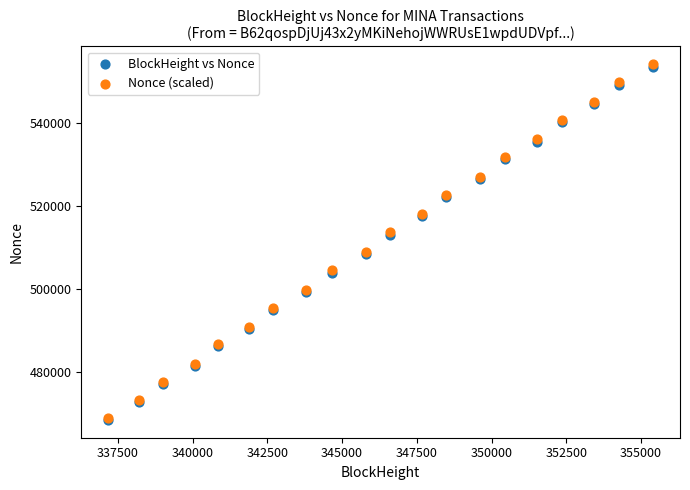

What are all the series names shown in the legend?

BlockHeight vs Nonce, Nonce (scaled)